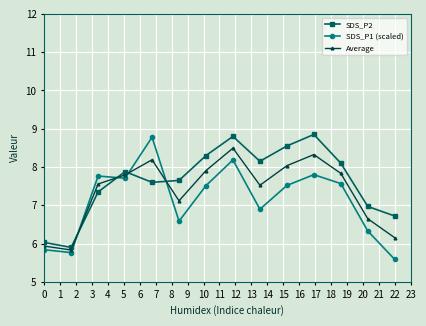

What is the value of the SDS_P2 point at the 4th from the left?

7.9